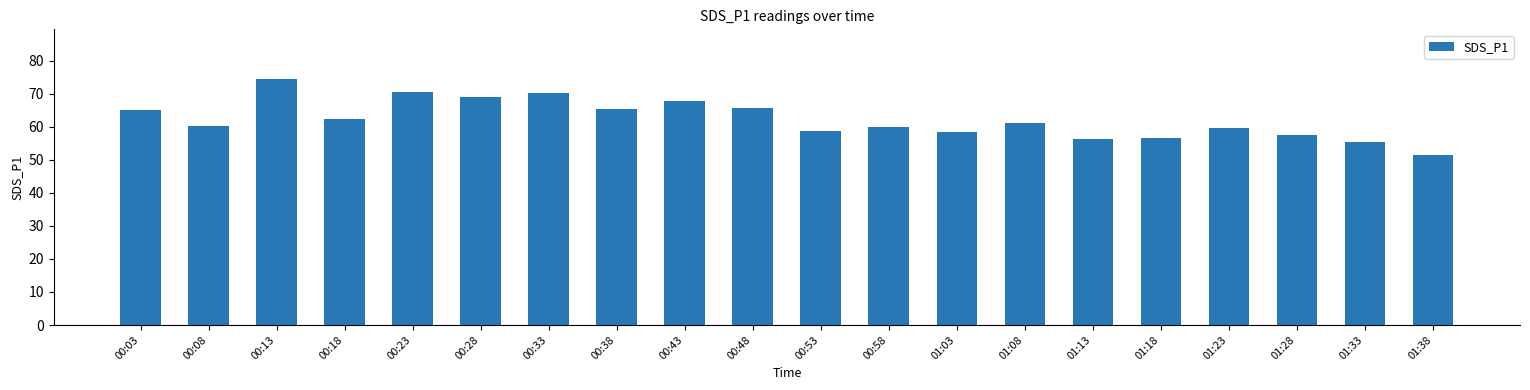

How many series are shown in this chart?

1